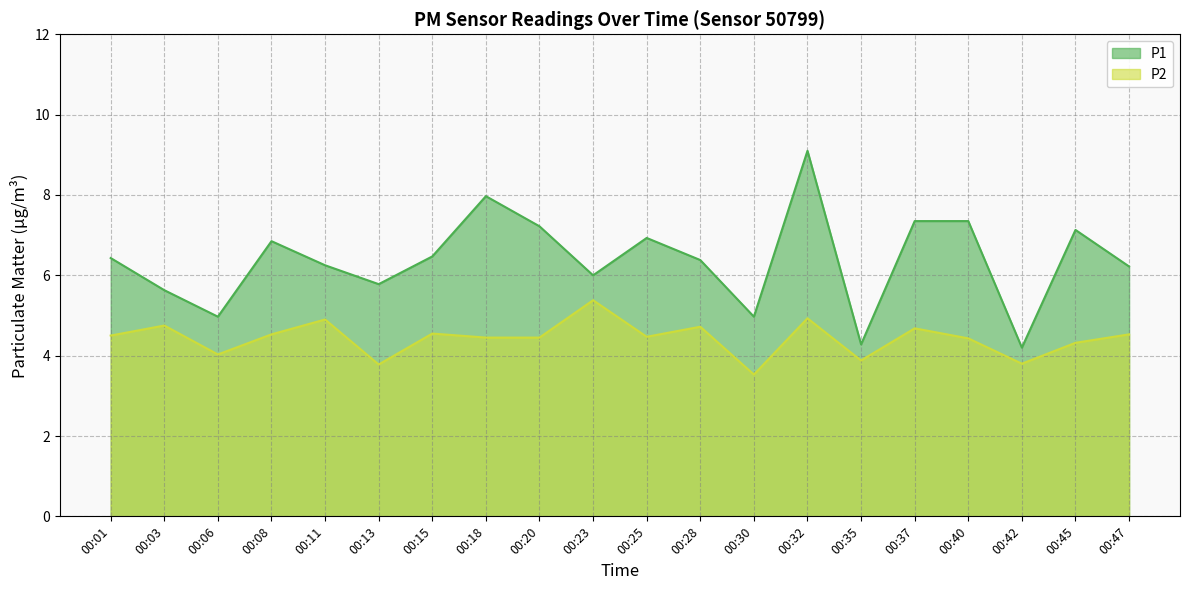

At 00:40, list the series in order from smallest to largest.

P2, P1